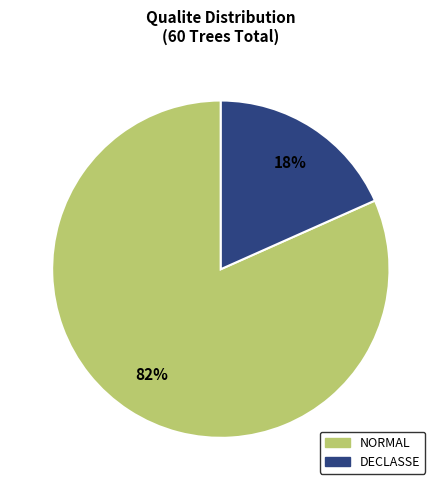

To the nearest percent, what is the average slice percentage?

50%